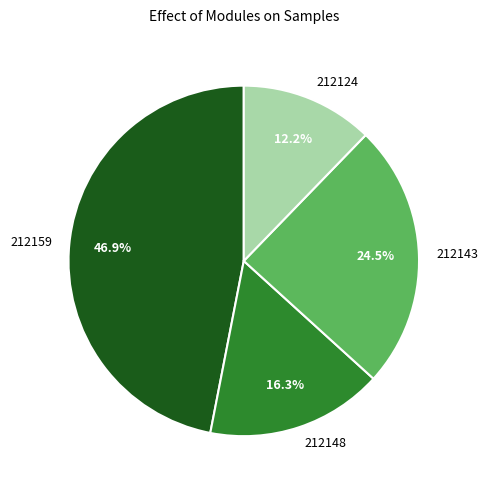

The 212148 slice represents 16% of the pie. True or false?

True